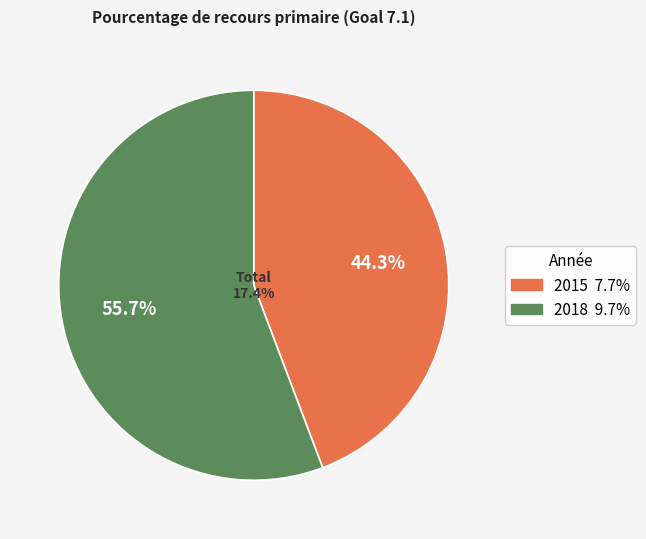

The 2018 slice represents 56% of the pie. True or false?

True